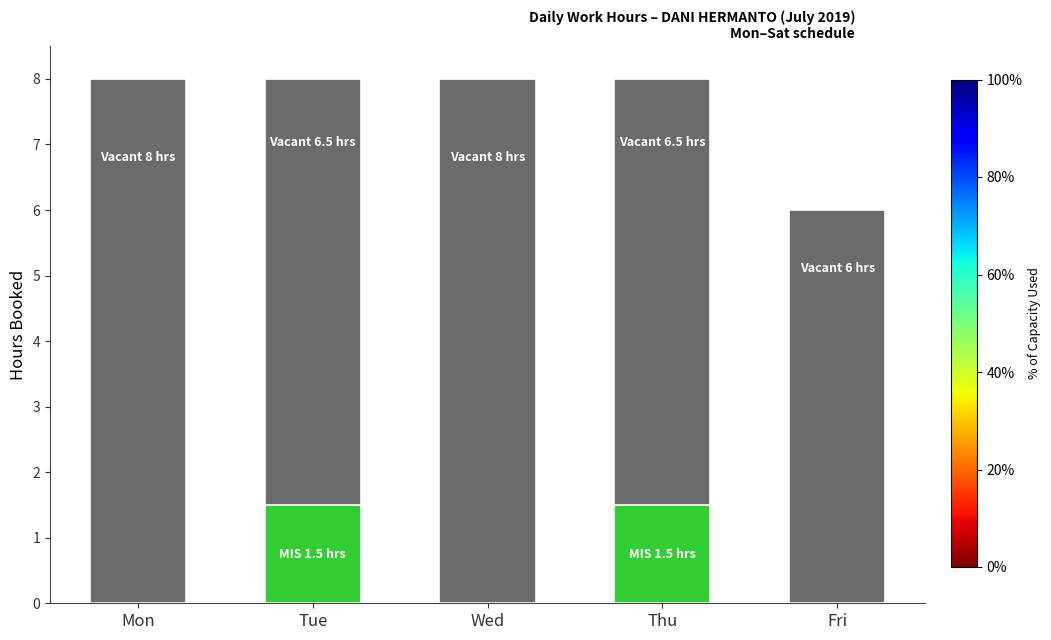

What is the total value across all series at Thu?

8.0